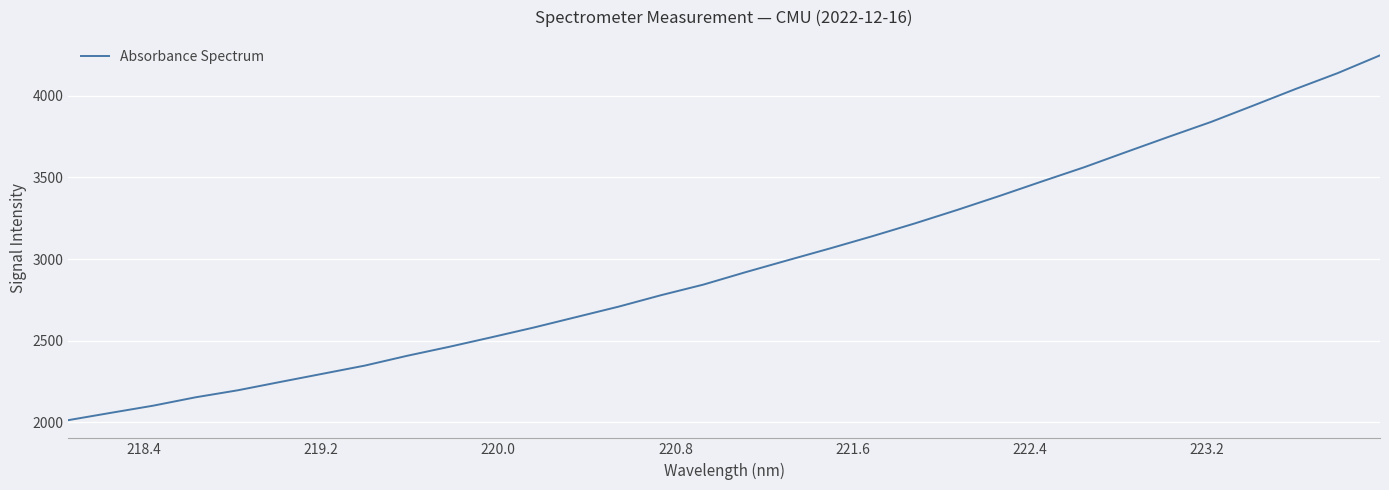

What is the difference between the maximum and minimum values?

2234.2